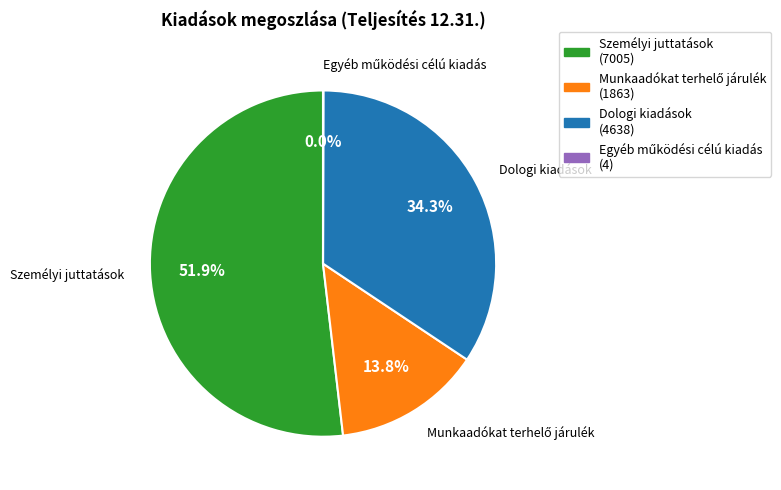

What is the largest slice in the pie chart?

Személyi juttatások